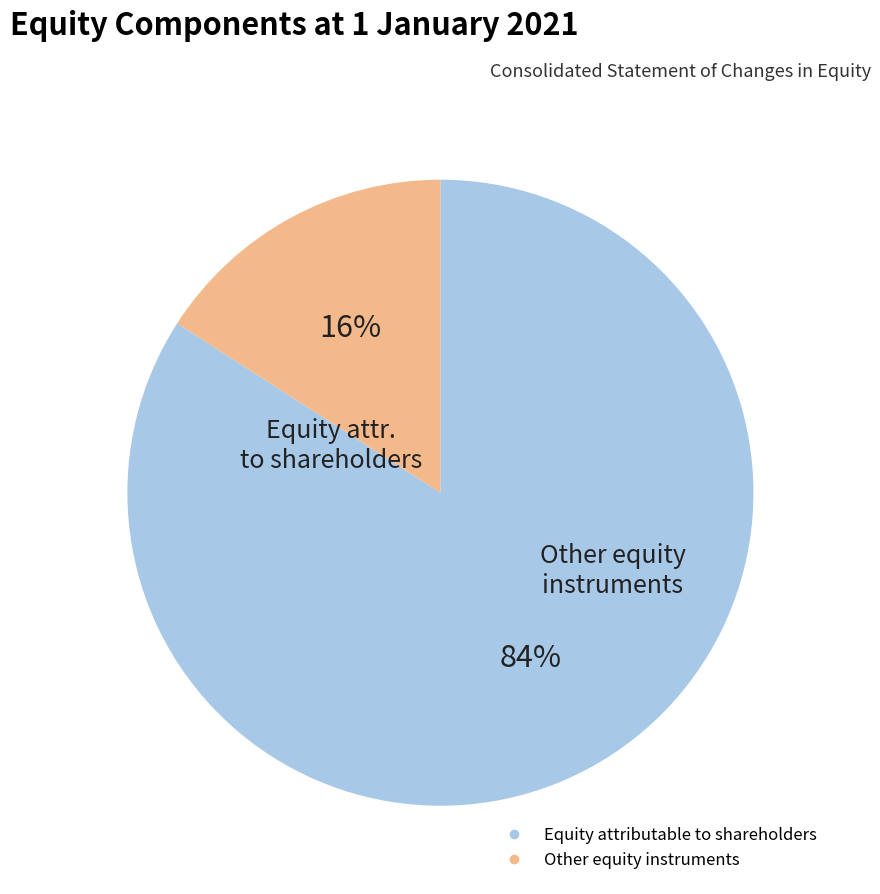

Which slice is the smallest?

Other equity instruments